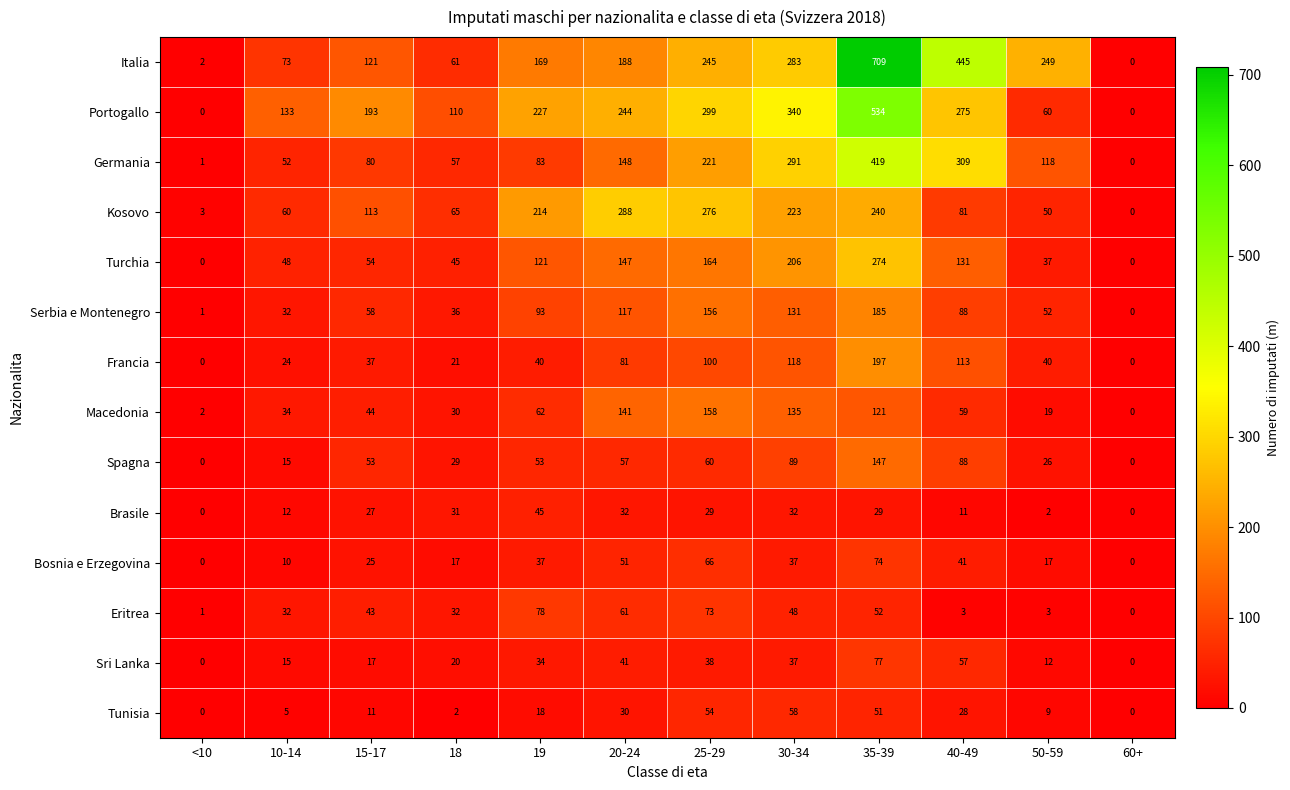

Is it true that Italia equals 445 at 40-49?

True